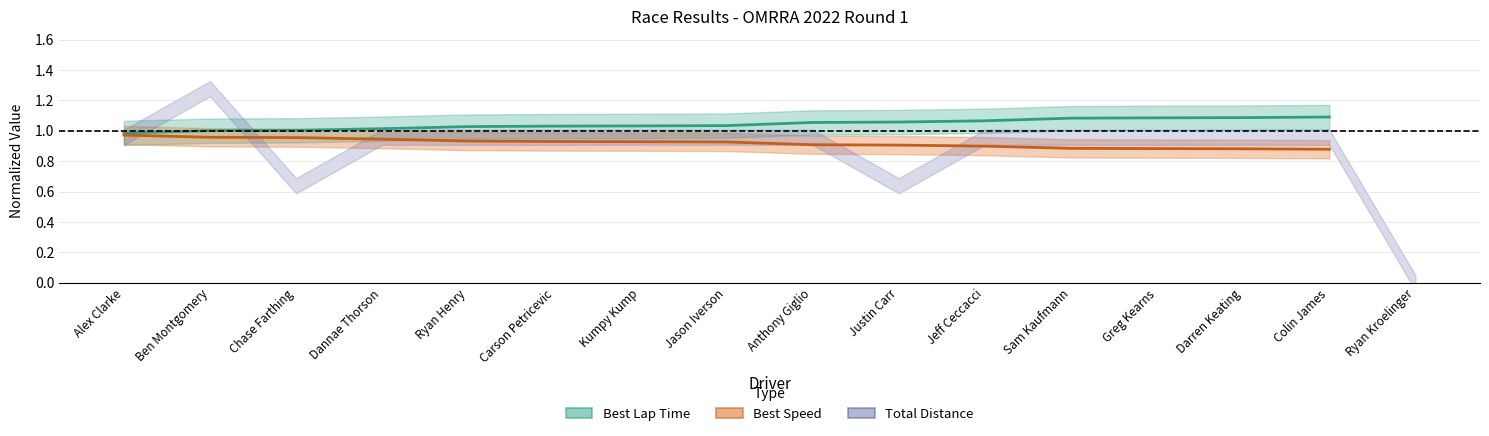

True or false: Best Lap Time center and Best Speed center cross at least once.

False